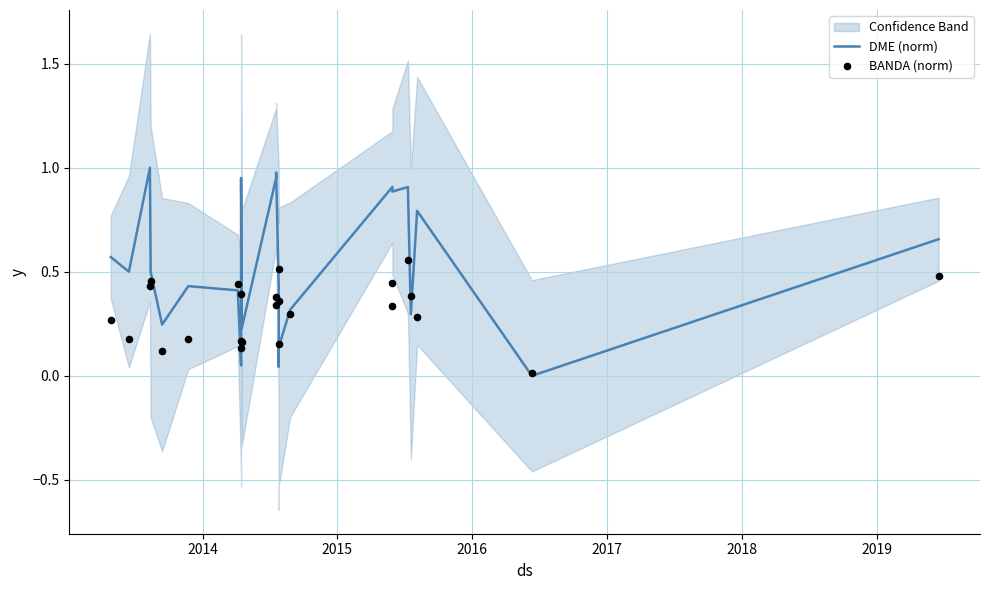

Which series contains the highest Y value?

DME (norm)